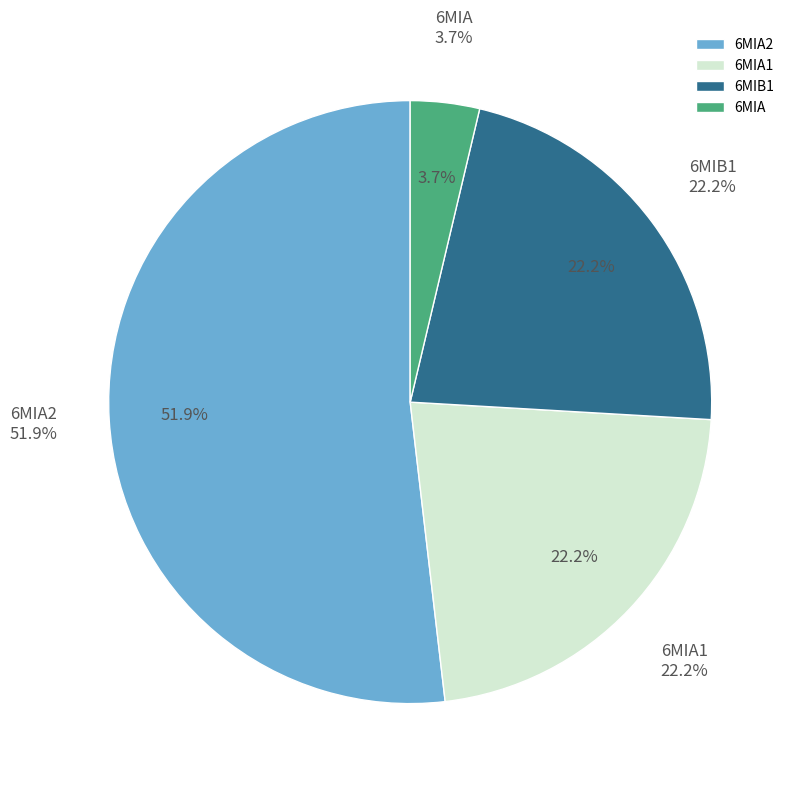

What is the largest slice in the pie chart?

6MIA2